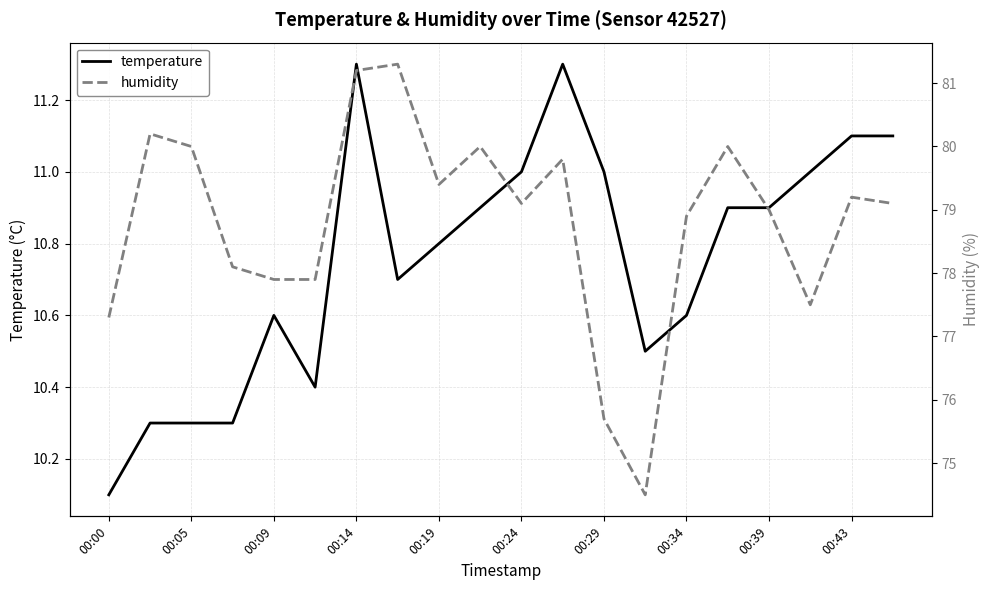

What are all the series names shown in the legend?

temperature, humidity